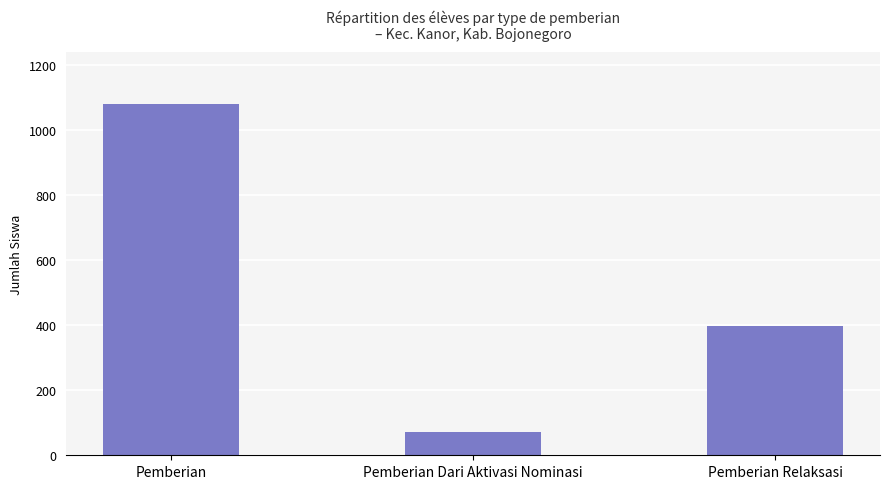

How many values are between 70 and 1078?

3